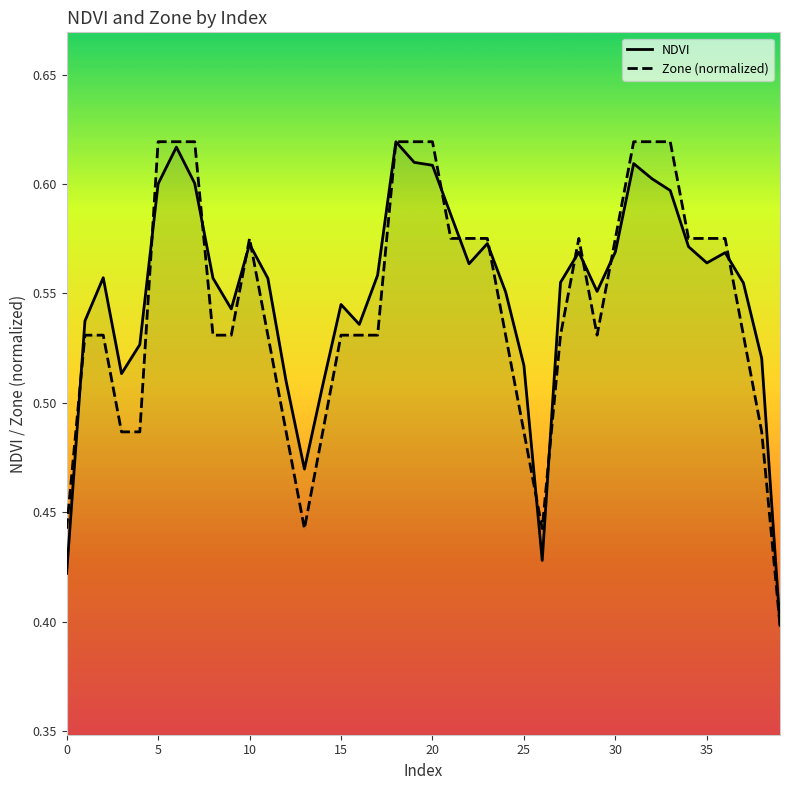

Which series has the largest range (max minus min)?

NDVI